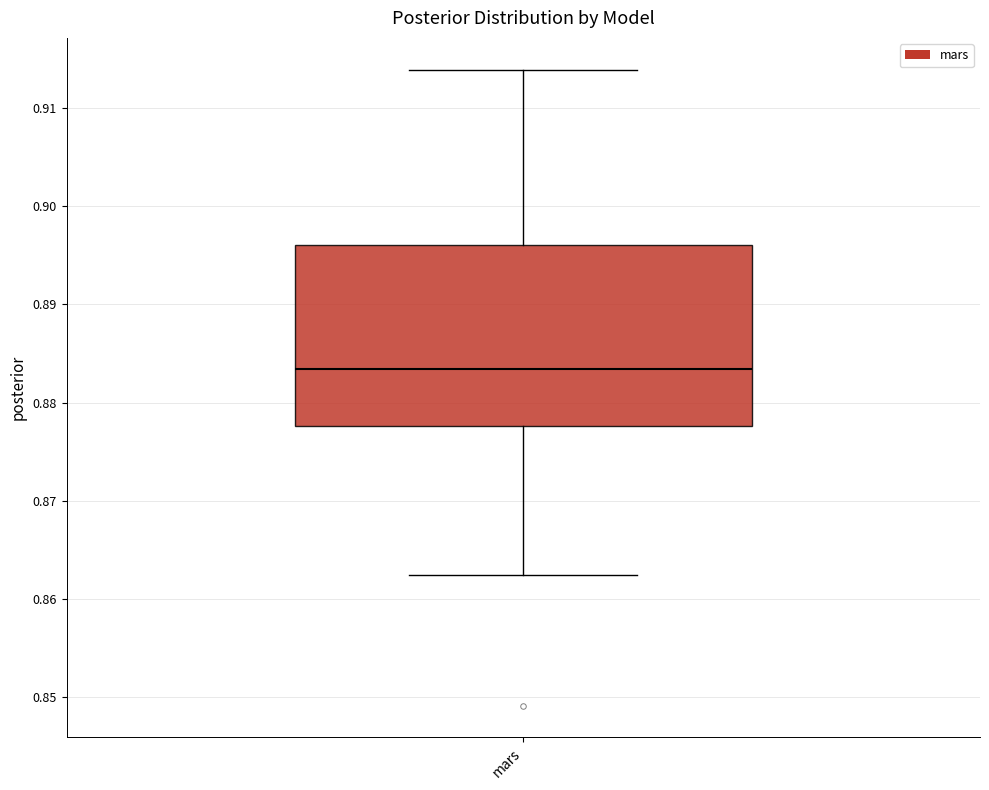

Where does the upper whisker of the box for mars end on the y-axis? The values are not printed on the chart, so give them approximately, as read against the axis.

0.914